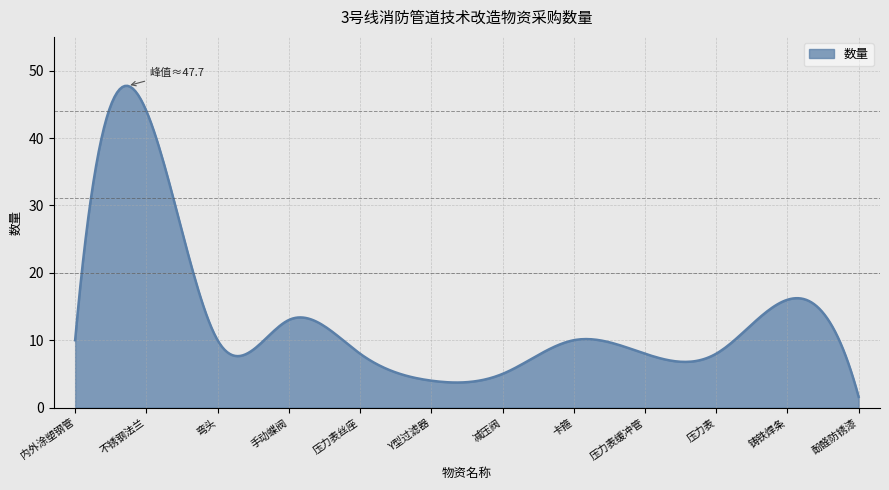

What is the difference between the maximum and minimum values?

46.1